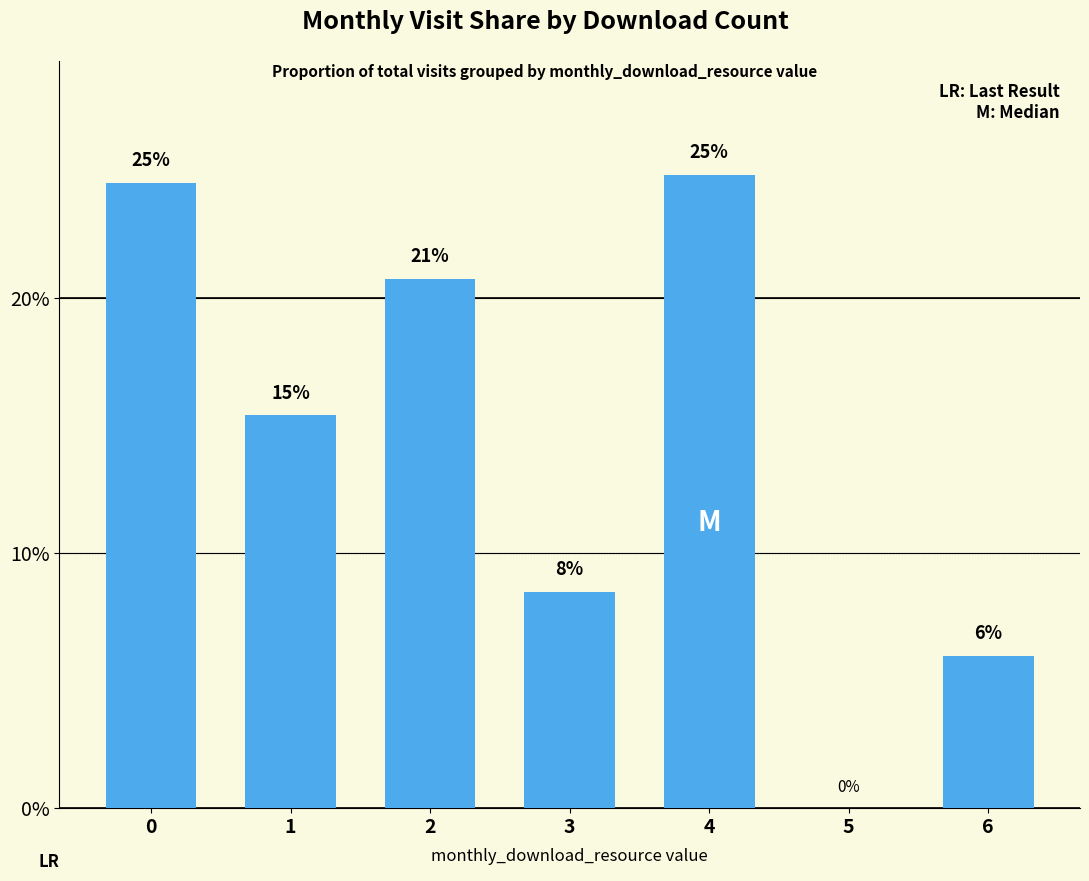

What is the sum of all values?

100.0